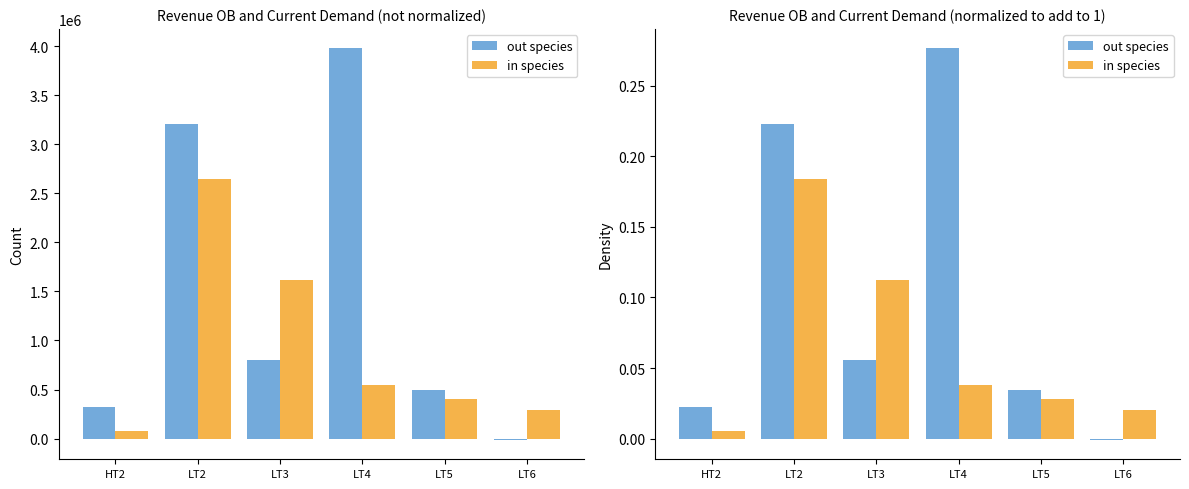

What is the sum of all out species values?

0.6